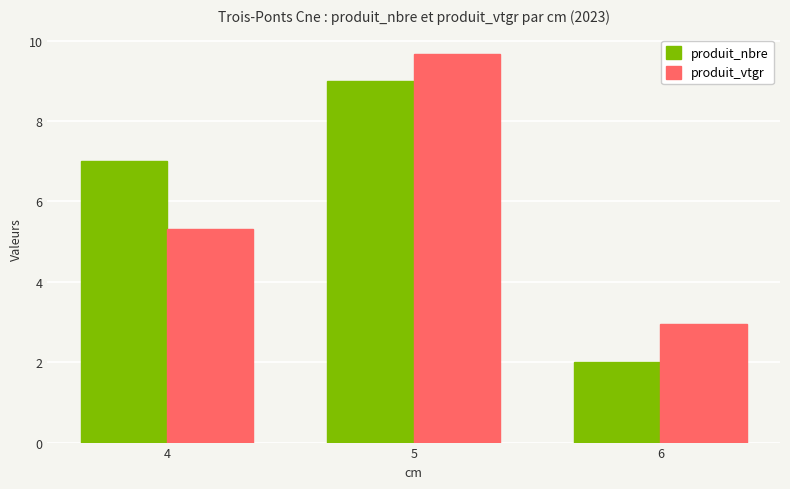

What is the approximate value of produit_vtgr at 4?

5.3